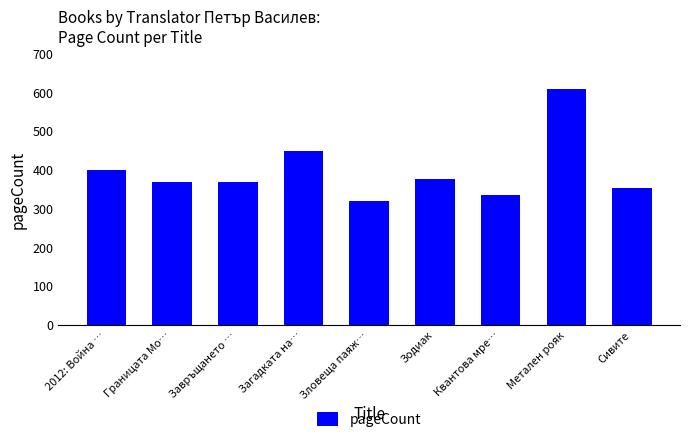

What is the difference between the values at Зловеща паяж… and Загадката на…?

128